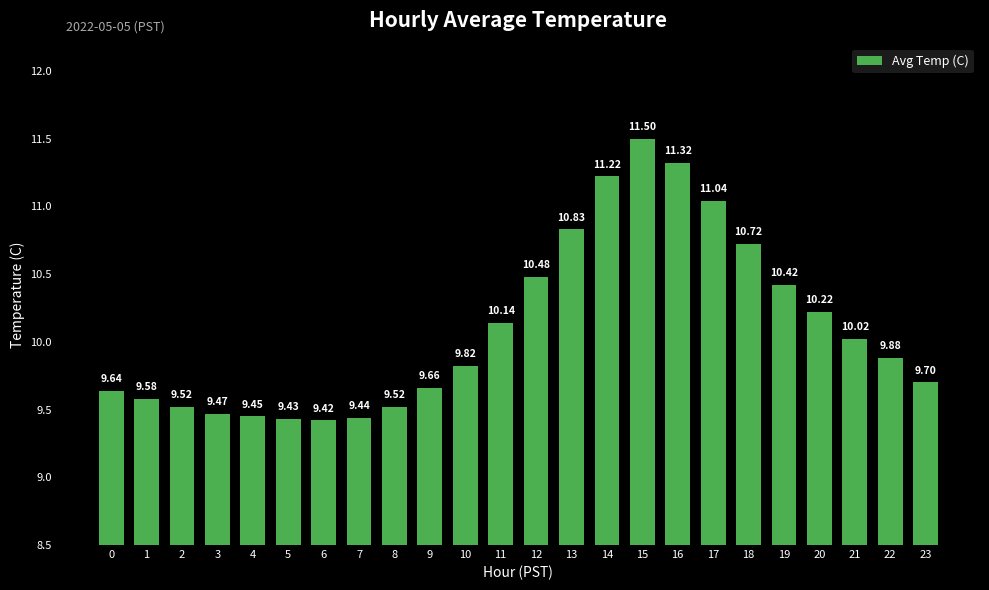

What is the difference between the maximum and second lowest values?

2.1